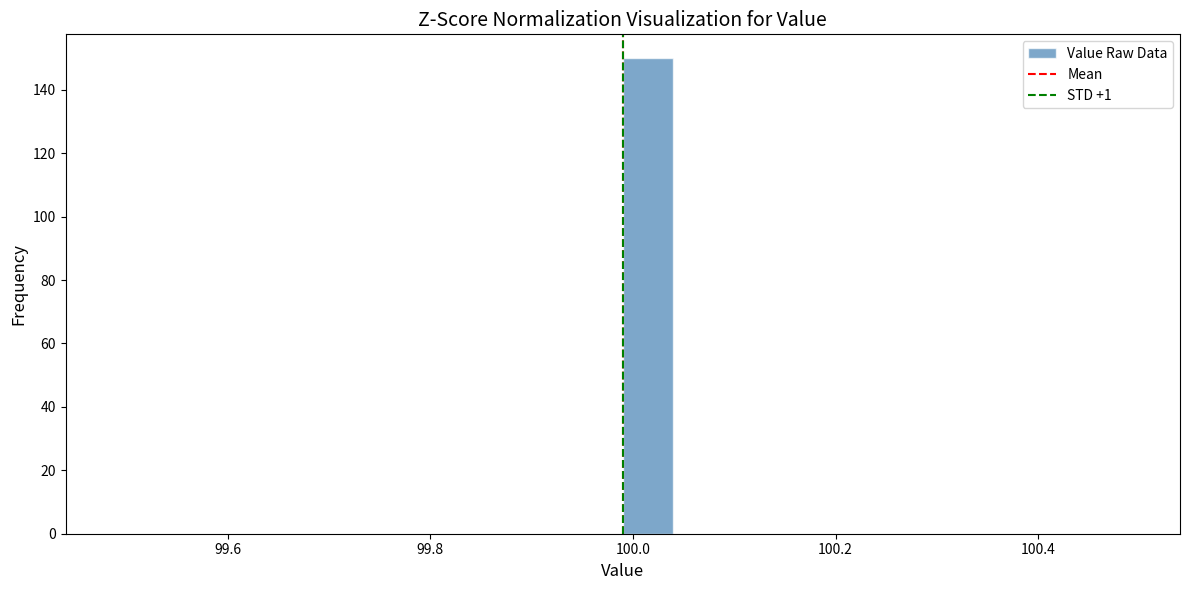

Read against the x-axis, roughly where is the centre of the tallest bar?

100.02